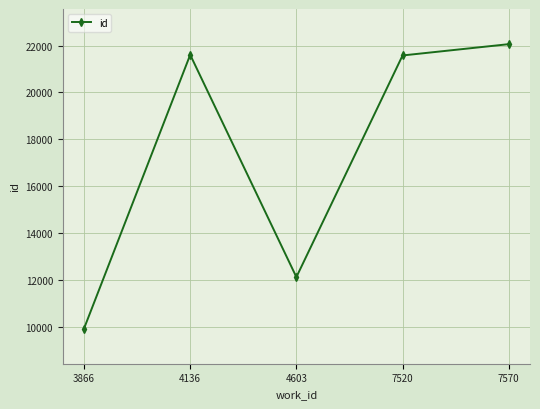

What is the difference between the second highest and second lowest values?

9484